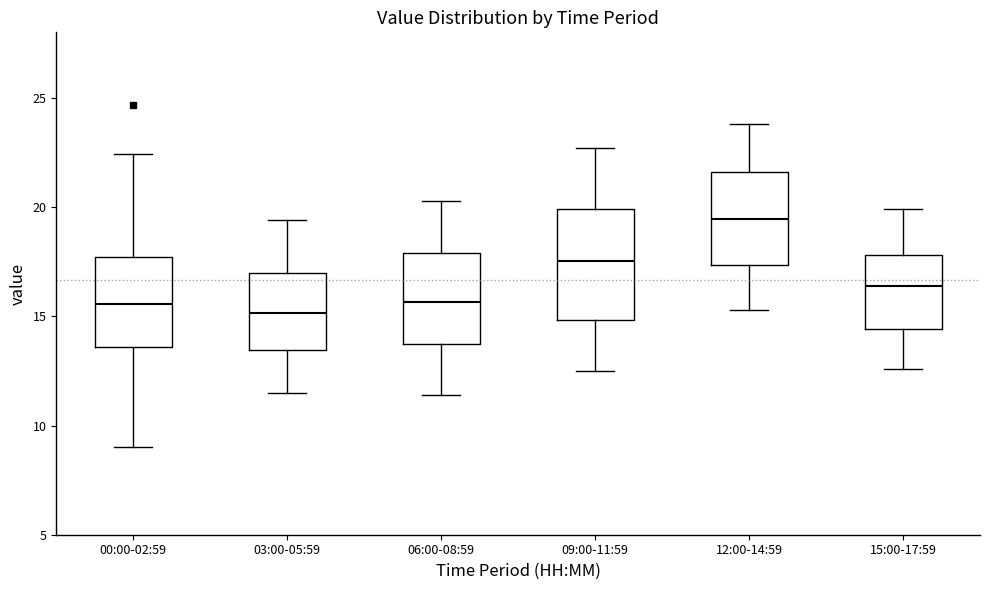

Reading left to right, read every box against the y-axis: the position of its median line, the range the box covers, and the ends of its whiskers. The values are not printed on the chart, so give them approximately, as read against the axis.

00:00-02:59: median 15.5, box 13.5 to 17.5, whiskers 9.0 to 22.5
03:00-05:59: median 15.0, box 13.5 to 17.0, whiskers 11.5 to 19.5
06:00-08:59: median 15.5, box 14.0 to 18.0, whiskers 11.5 to 20.5
09:00-11:59: median 17.5, box 15.0 to 20.0, whiskers 12.5 to 22.5
12:00-14:59: median 19.5, box 17.5 to 21.5, whiskers 15.5 to 24.0
15:00-17:59: median 16.5, box 14.5 to 18.0, whiskers 12.5 to 20.0